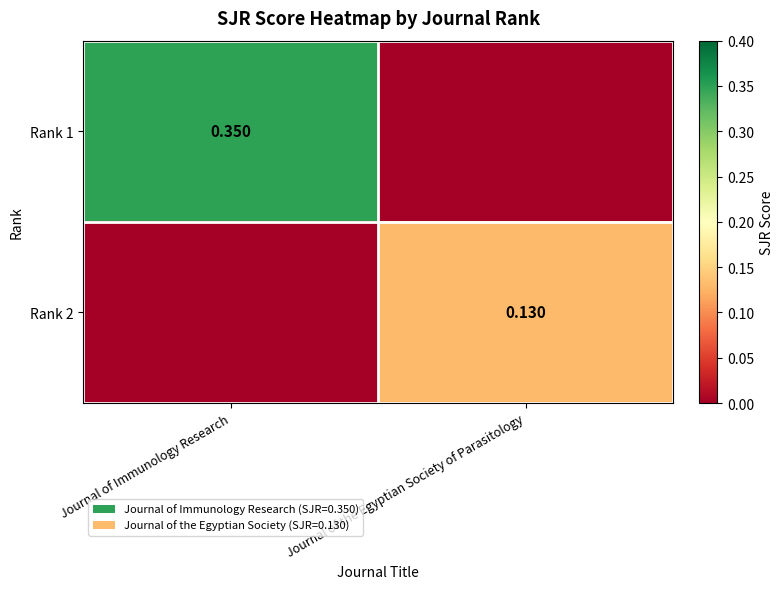

Is the value of Rank 2 at Journal of the Egyptian Society of Parasitology greater than the value of Rank 1 at Journal of Immunology Research?

No